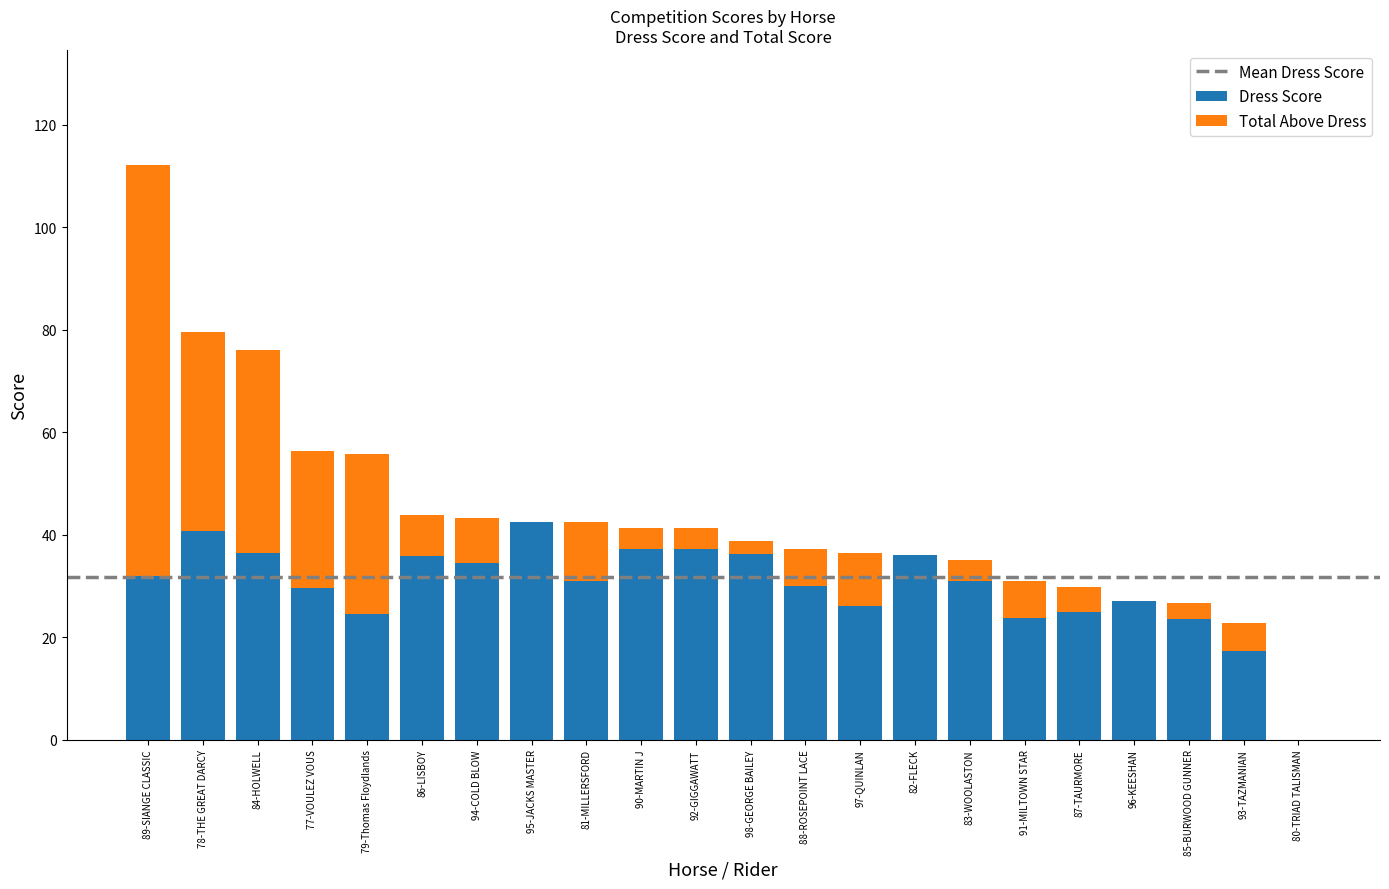

What value does the Dress Score series have at 84-HOLWELL?

36.5